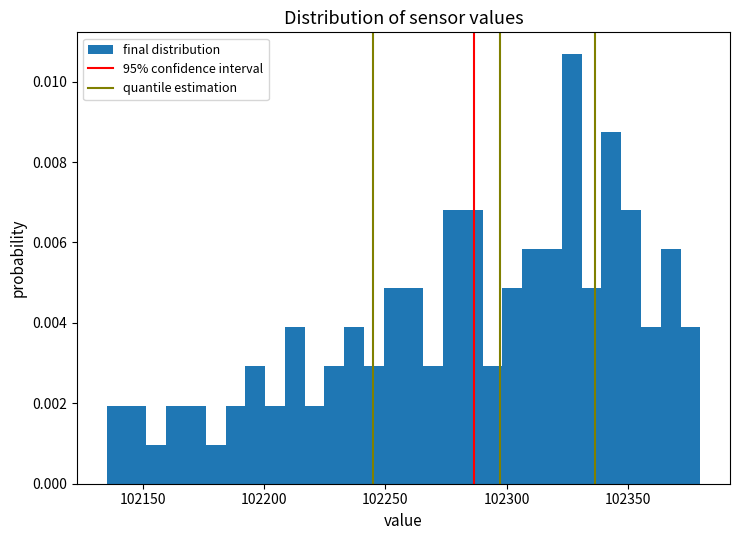

Read against the x-axis, roughly where is the centre of the tallest bar?

102325